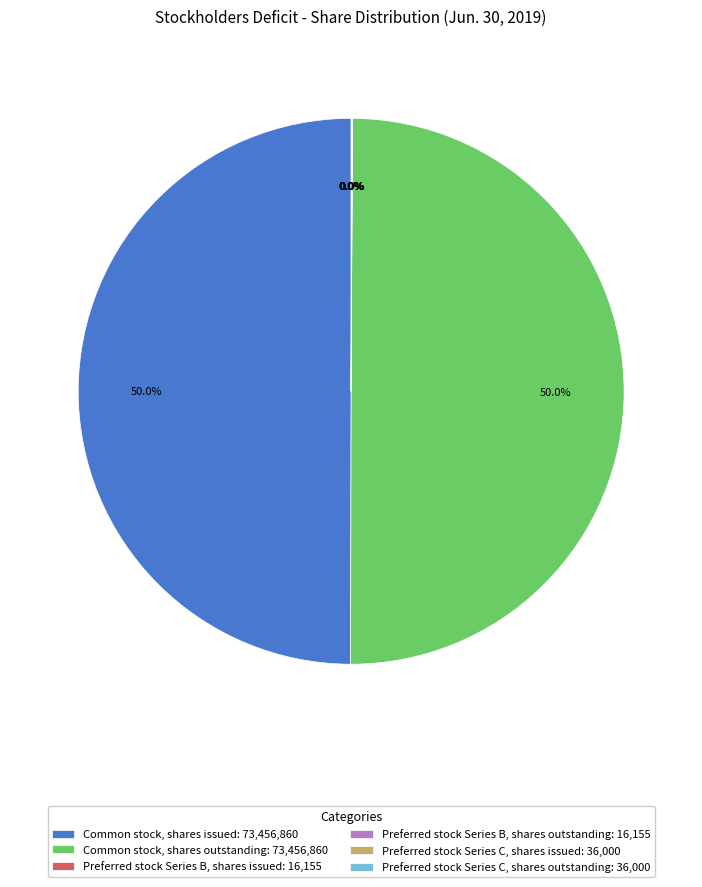

What is the ratio of the value at Common stock, shares outstanding: 73,456,860 to the value at Common stock, shares issued: 73,456,860?

1.0